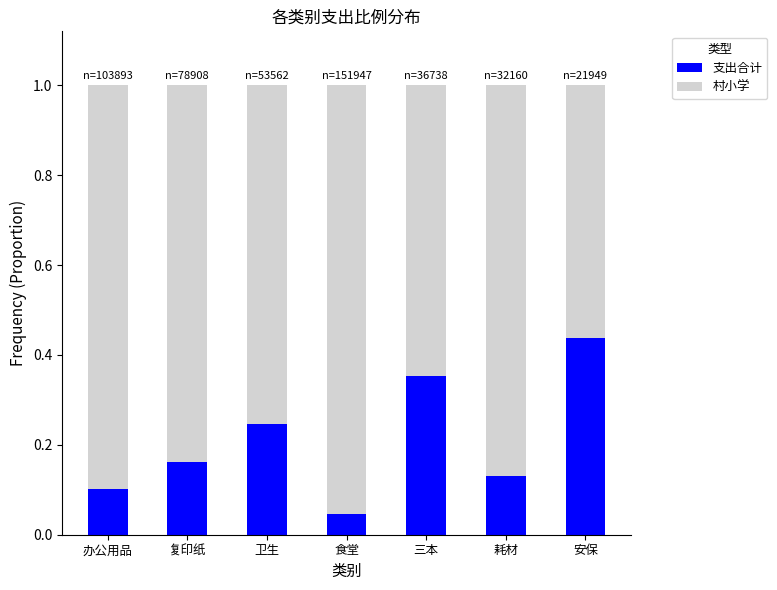

Rank the categories by 支出合计 value from highest to lowest.

安保, 三本, 卫生, 复印纸, 耗材, 办公用品, 食堂